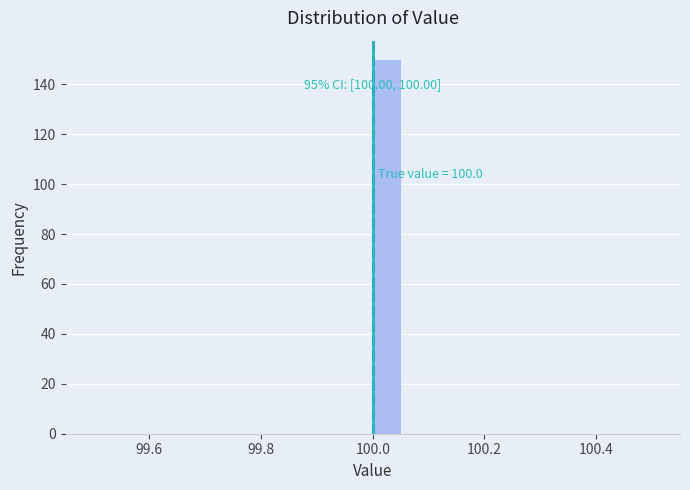

Around what value on the x-axis is the tallest bar? Give the approximate position of its centre, as read against the axis.

100.02